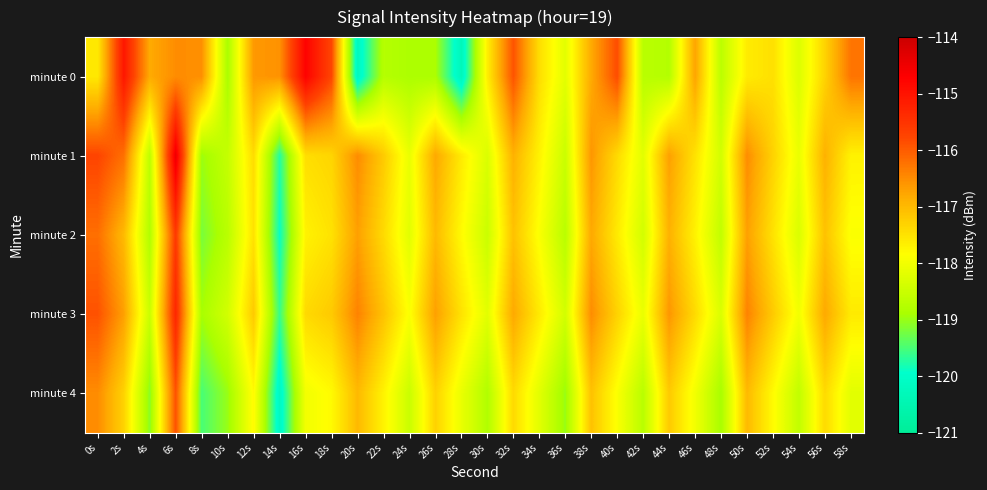

What is the maximum value shown in the chart?

-114.5